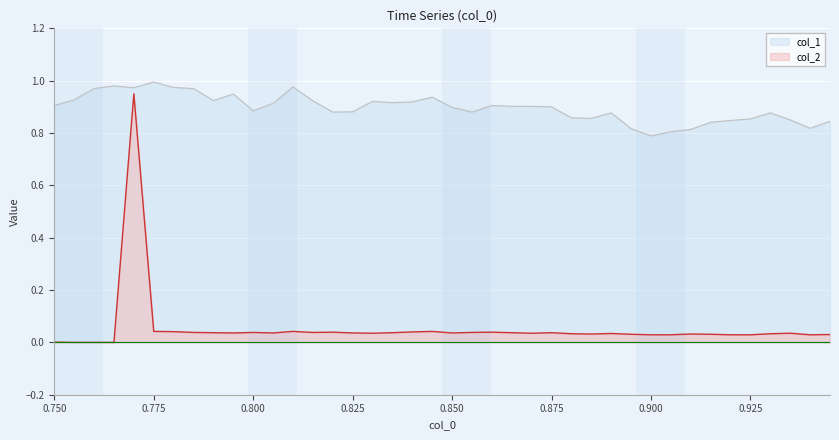

What is the maximum value shown in the chart?

1.0